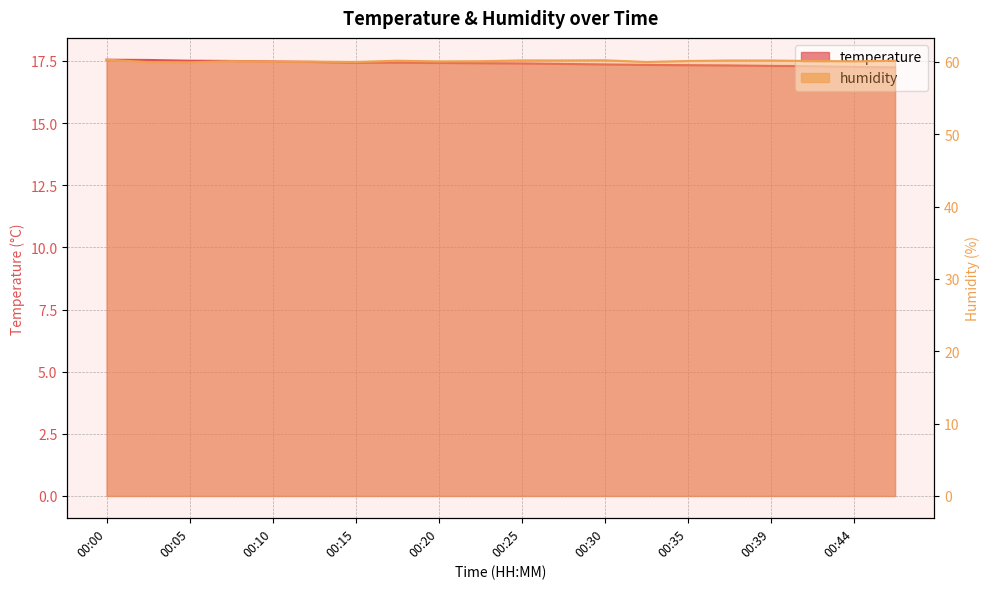

True or false: temperature and humidity intersect in this chart.

False